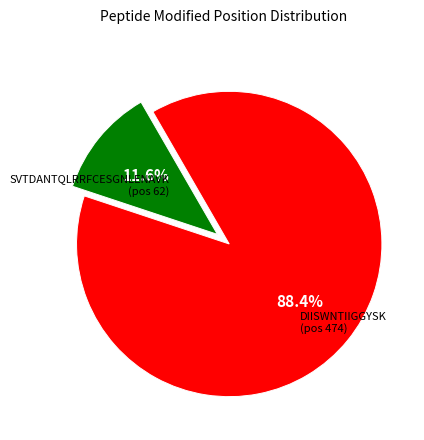

Does any single category account for the majority?

Yes